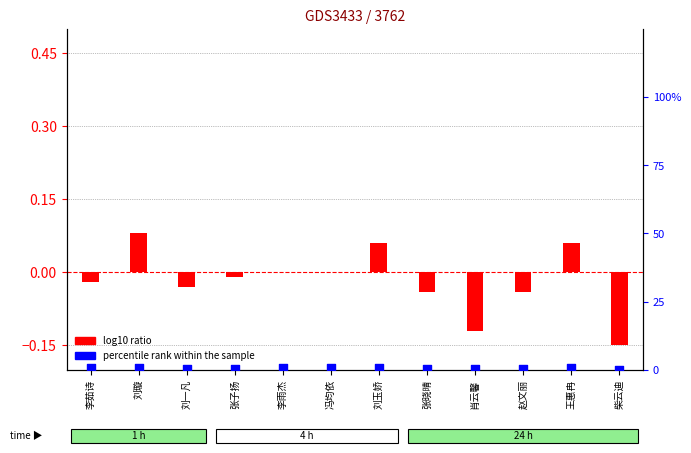

Which series contains the highest Y value?

percentile rank within the sample